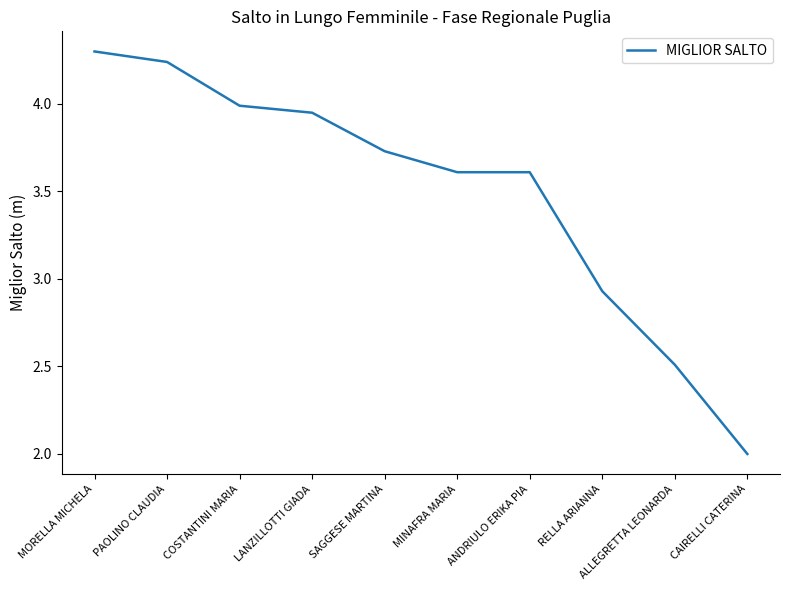

What is the difference between the maximum and minimum values?

2.3